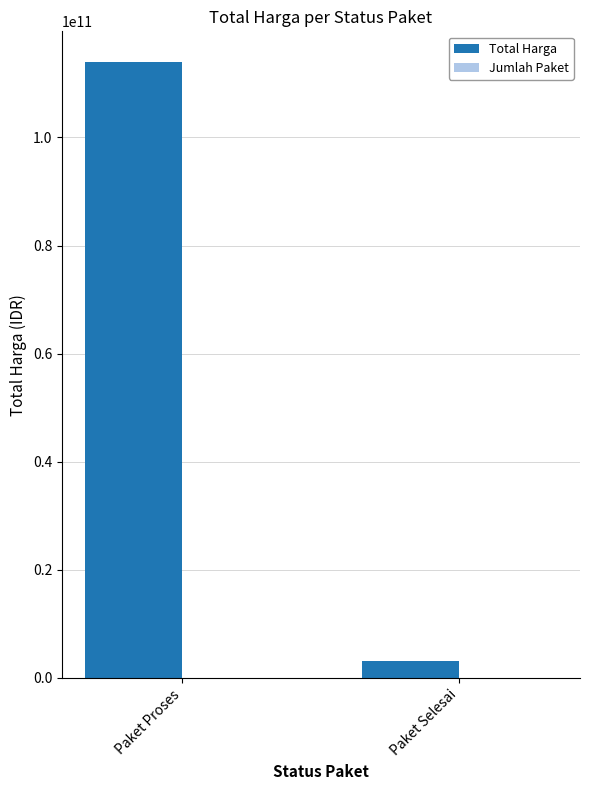

Which series has the largest total across all categories?

Total Harga